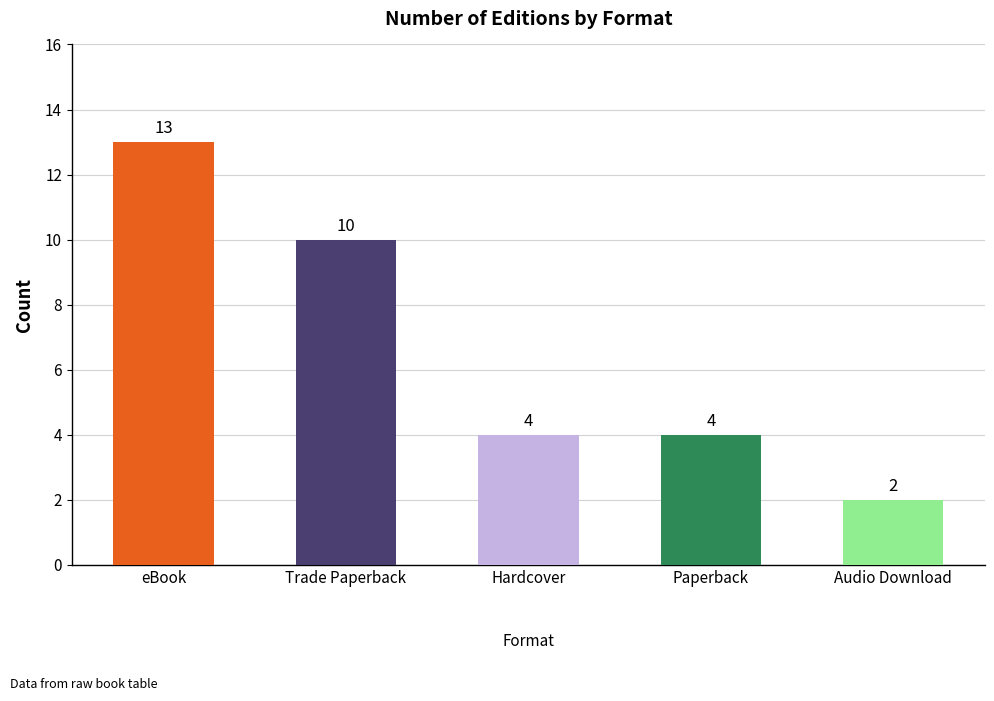

What is the value of the 2nd bar from the left?

10